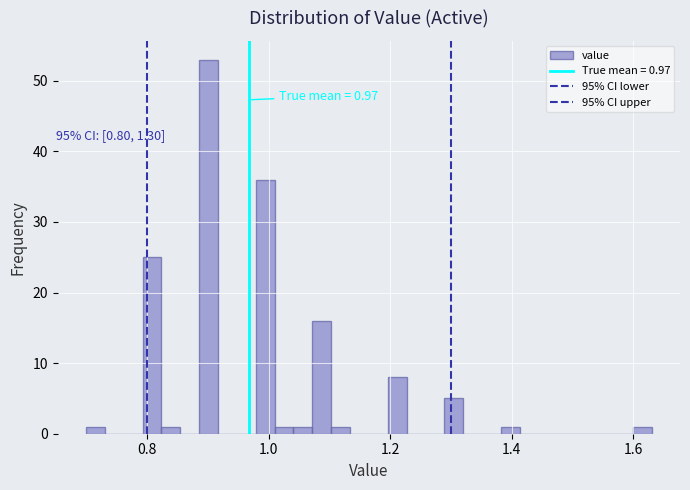

Read against the x-axis, roughly where is the centre of the tallest bar?

0.90